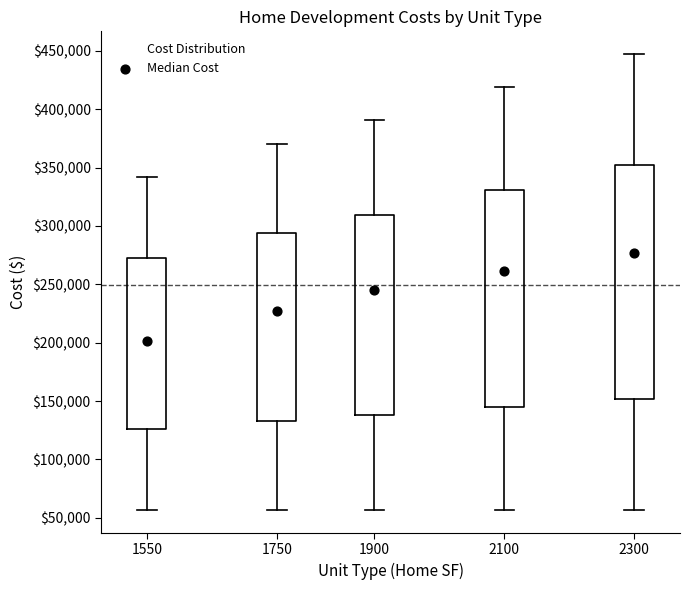

Reading left to right, transcribe this box plot: for each box, give where its median line is, the range the box spans, and where its two whiskers end, as read against the y-axis. The values are not printed on the chart, so give them approximately, as read against the axis.

1550: median 200000, box 125000 to 270000, whiskers 55000 to 340000
1750: median 230000, box 135000 to 295000, whiskers 55000 to 370000
1900: median 245000, box 140000 to 310000, whiskers 55000 to 390000
2100: median 260000, box 145000 to 330000, whiskers 55000 to 420000
2300: median 275000, box 150000 to 350000, whiskers 55000 to 445000